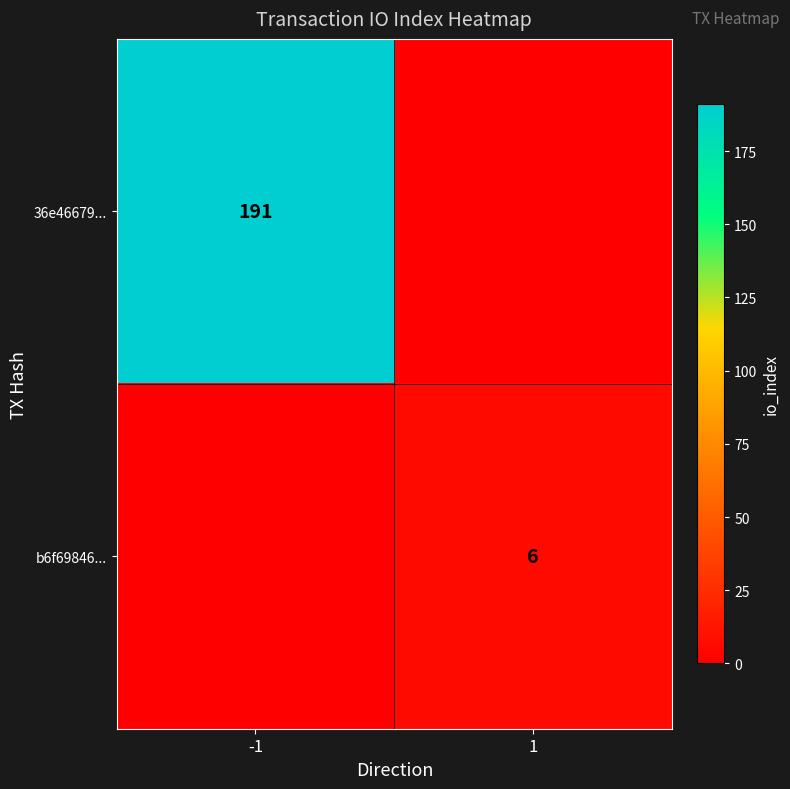

Is it true that 36e46679... equals 191 at -1?

True